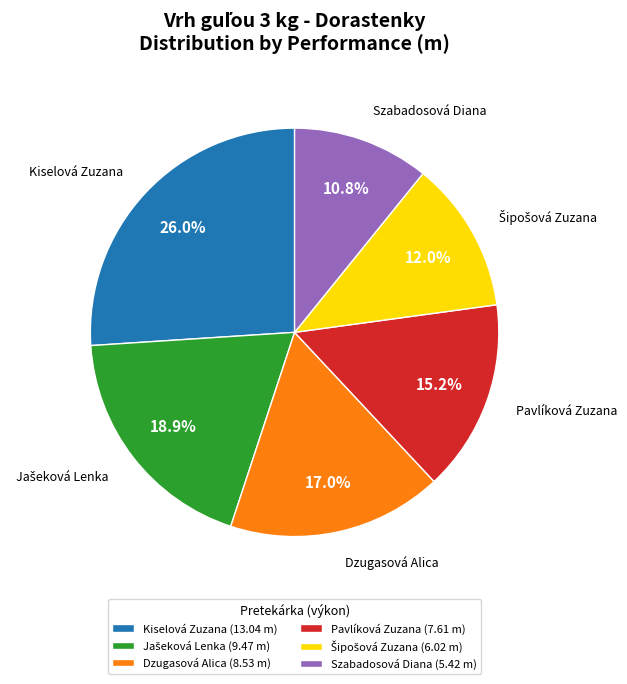

Approximately how many times larger is the value at Kiselová Zuzana (13.04 m) compared to Szabadosová Diana (5.42 m)?

2.4